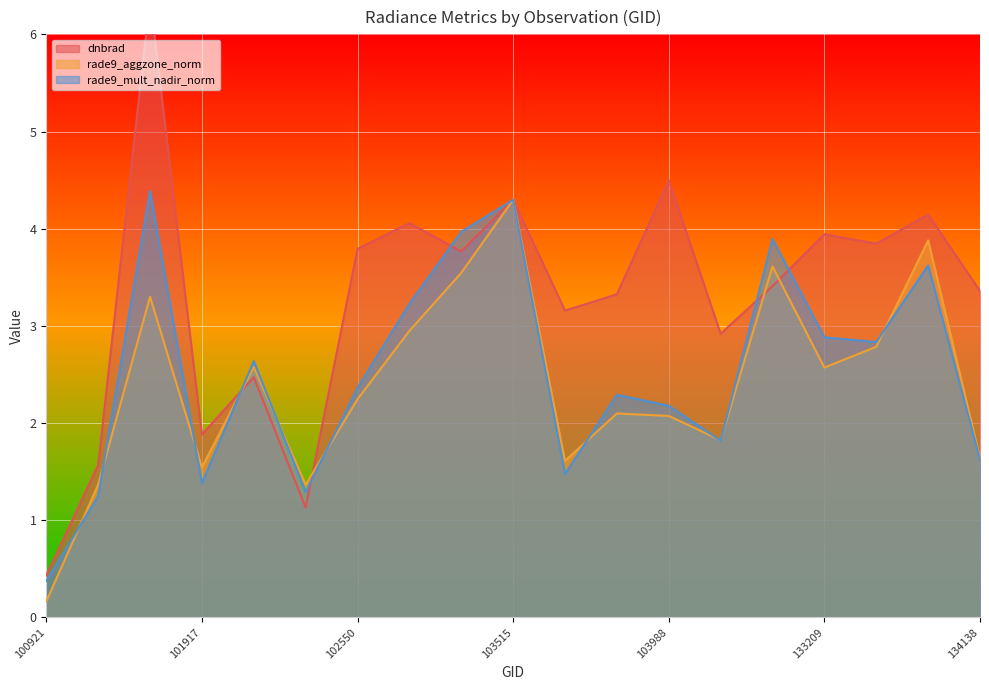

What is the value of the rade9_aggzone_norm point at the 2nd from the left?

1.4